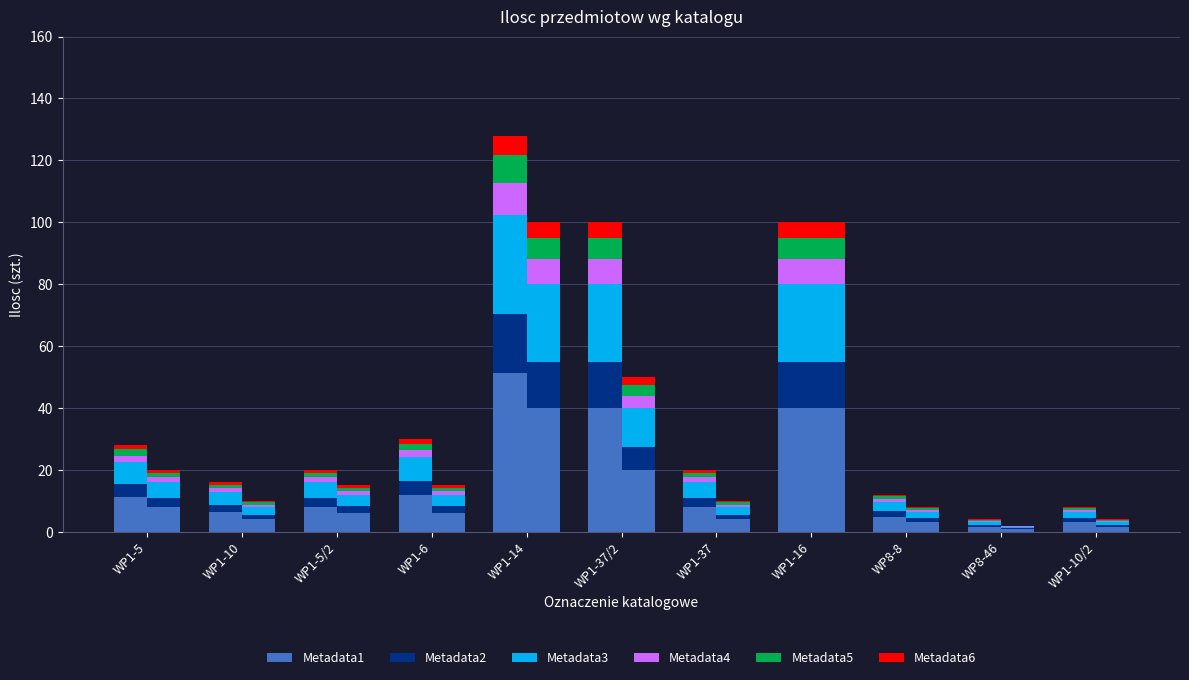

What is the difference between the highest and lowest values at WP1-10?

5.6